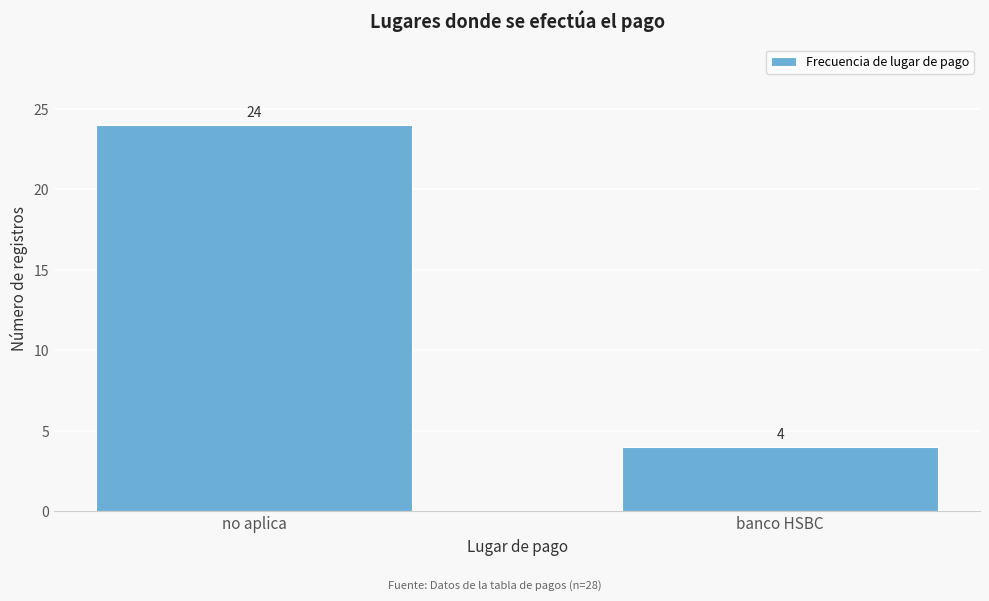

Reading left to right, what are all the values shown in this chart?

24	4